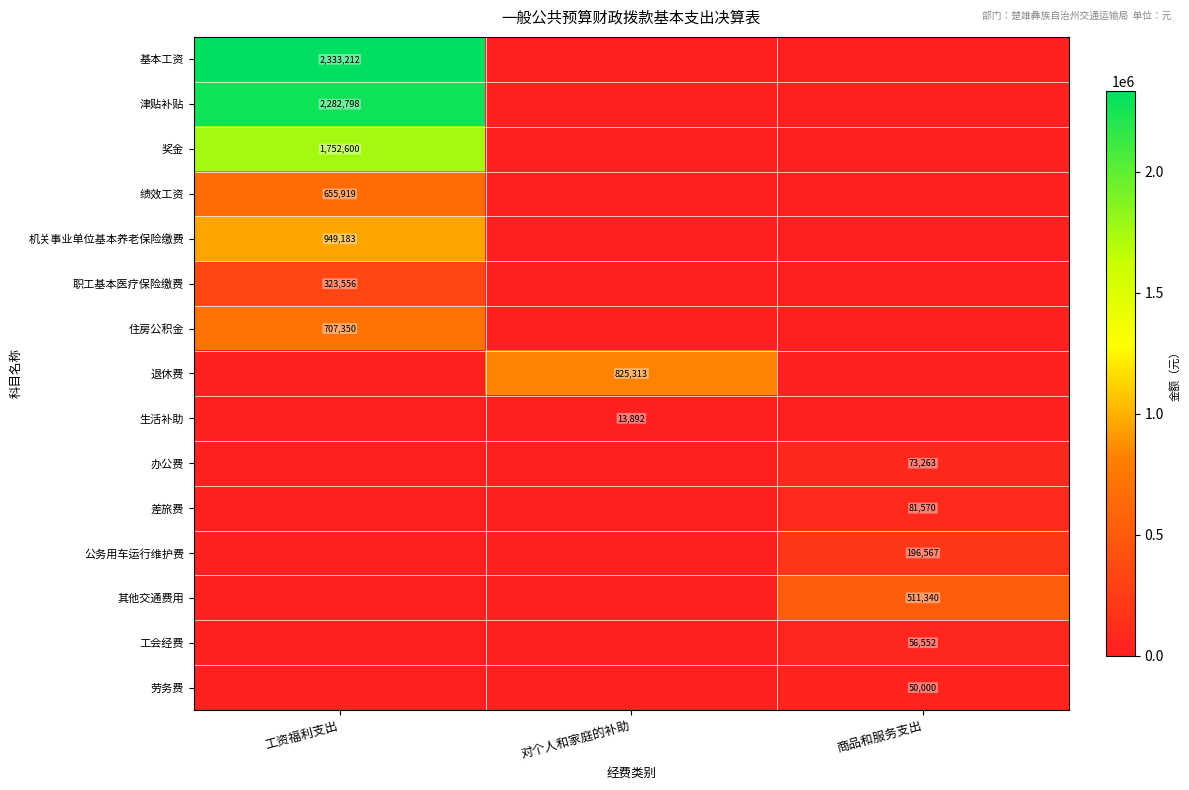

True or false: 生活补助 has a value of 21265 at 对个人和家庭的补助.

False